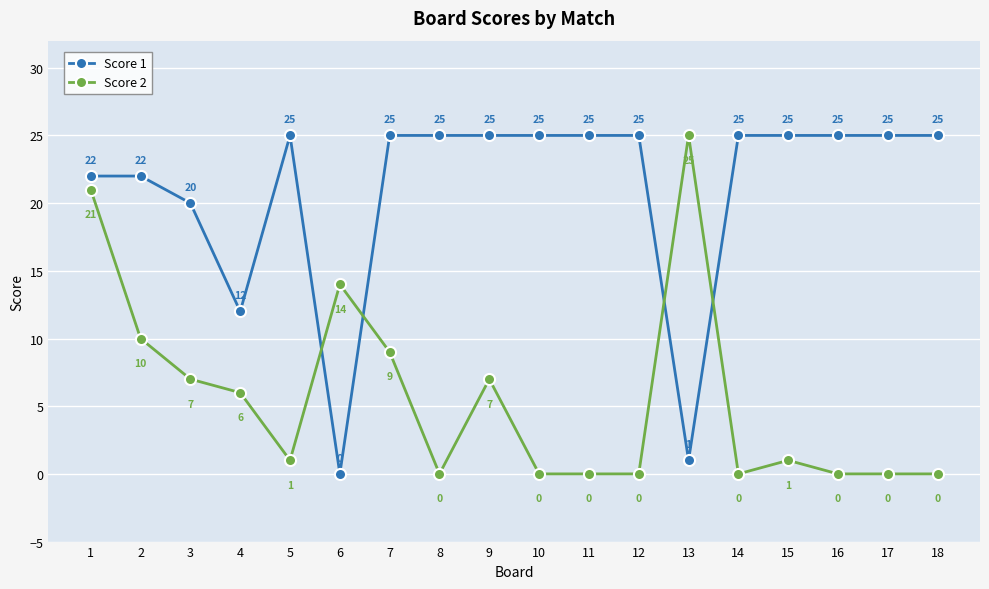

What is the value of the Score 1 point at the 9th from the left?

25